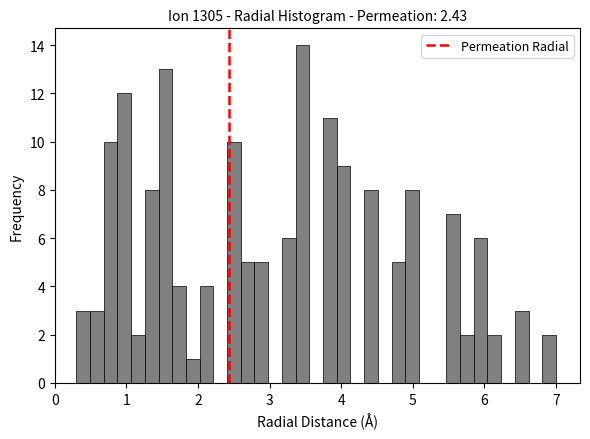

Read against the x-axis, roughly where is the centre of the tallest bar?

3.5